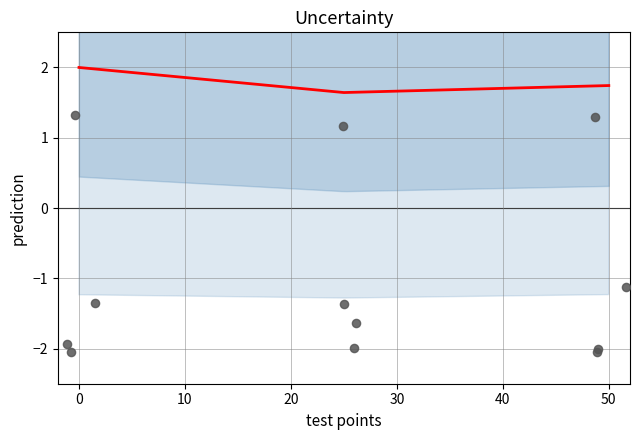

Approximately how many times larger is the value at 10 compared to 0?

0.8